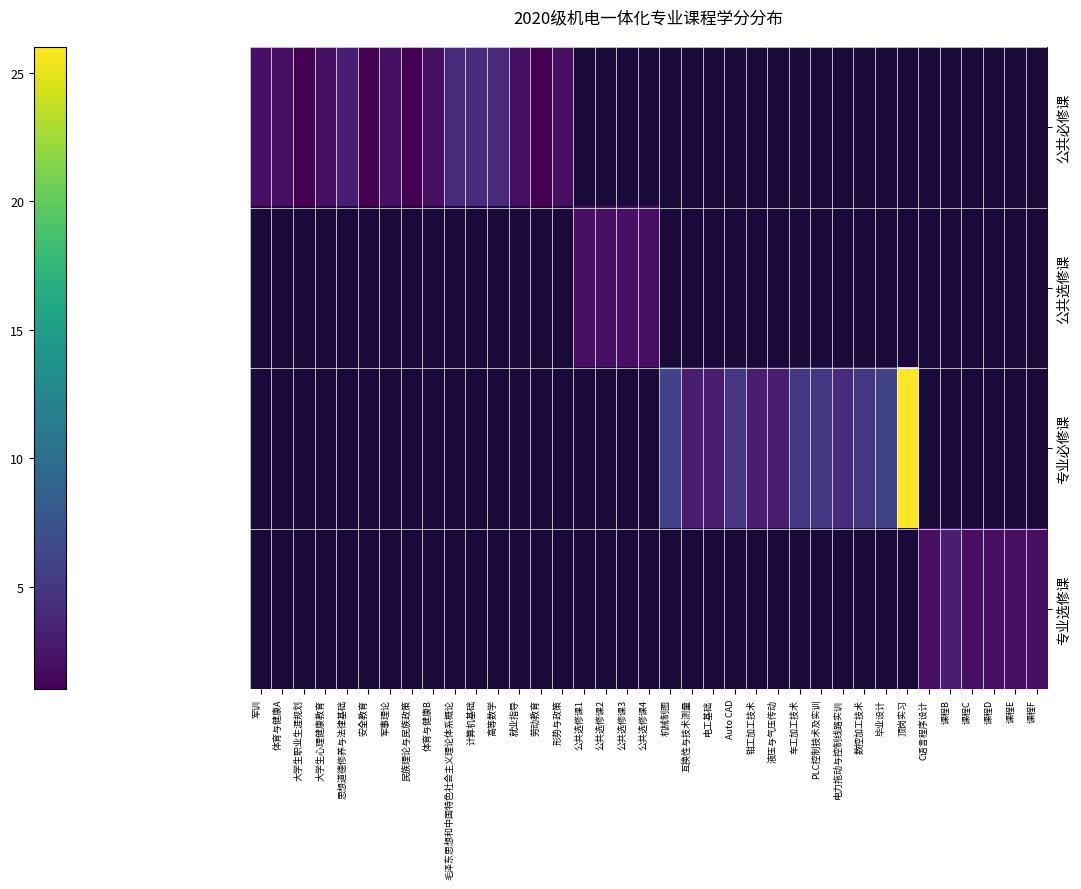

Between 高等数学 and 大学生心理健康教育, which is larger?

高等数学